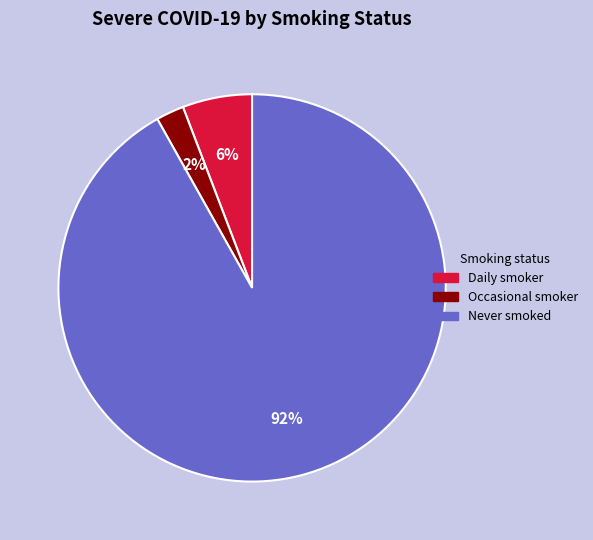

Does any single category account for the majority?

Yes